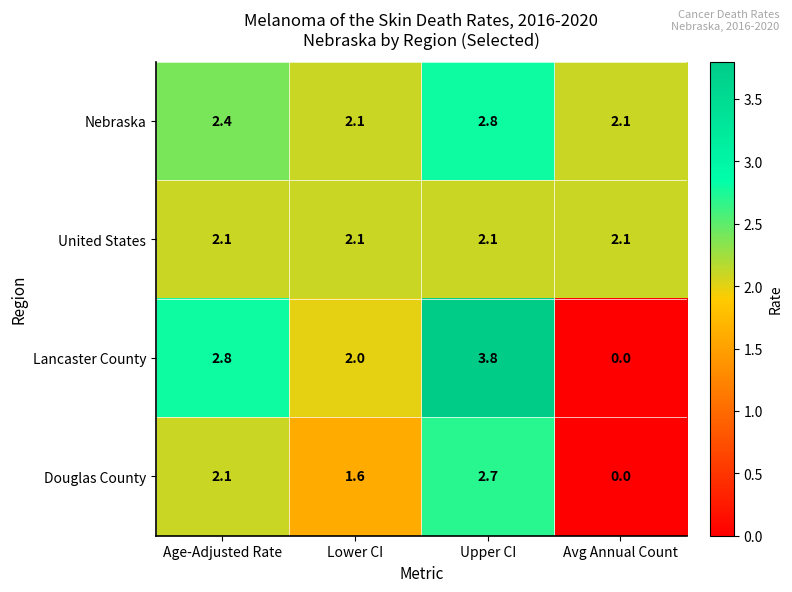

The value of Nebraska at Lower CI is 2.1. True or false?

True